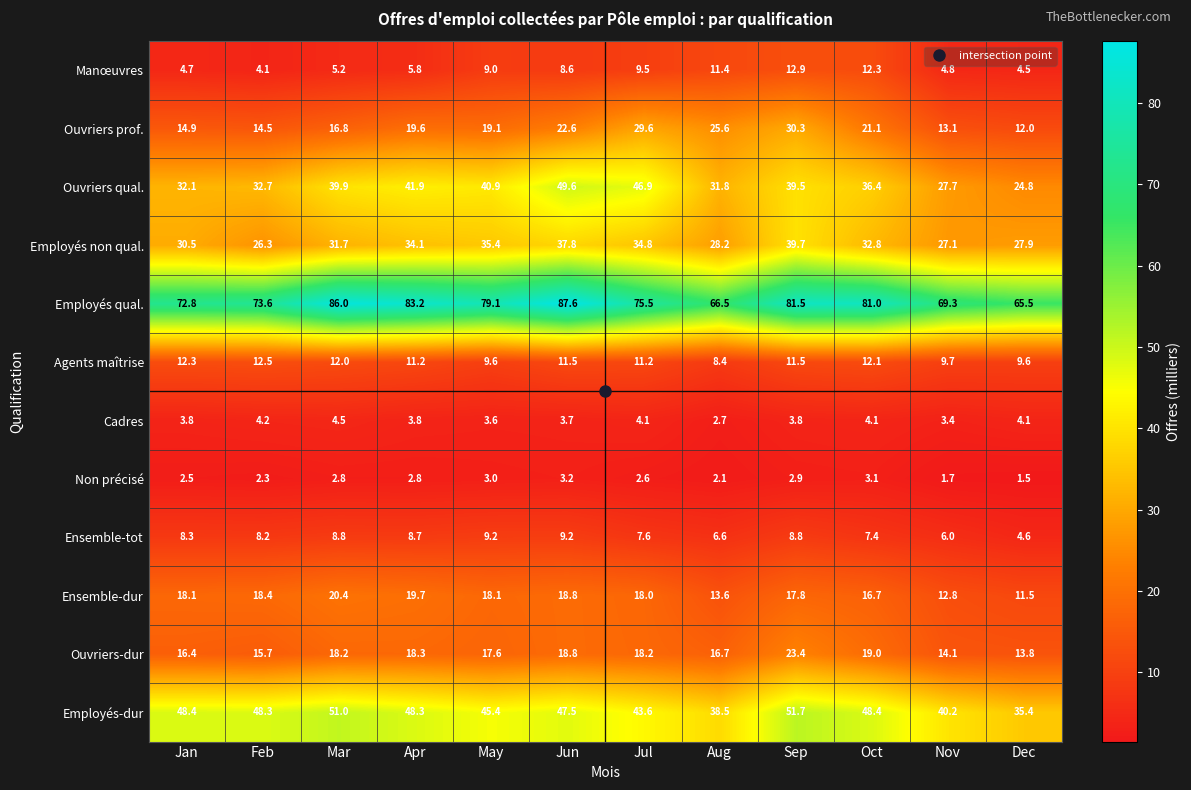

Which category has the lowest value in the Ouvriers qual. series?

Dec